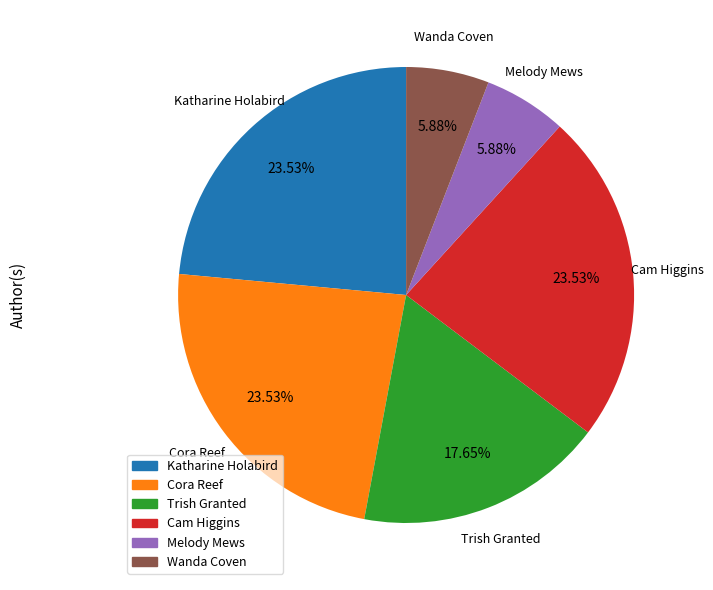

What is the ratio of the value at Katharine Holabird to the value at Cam Higgins?

1.0